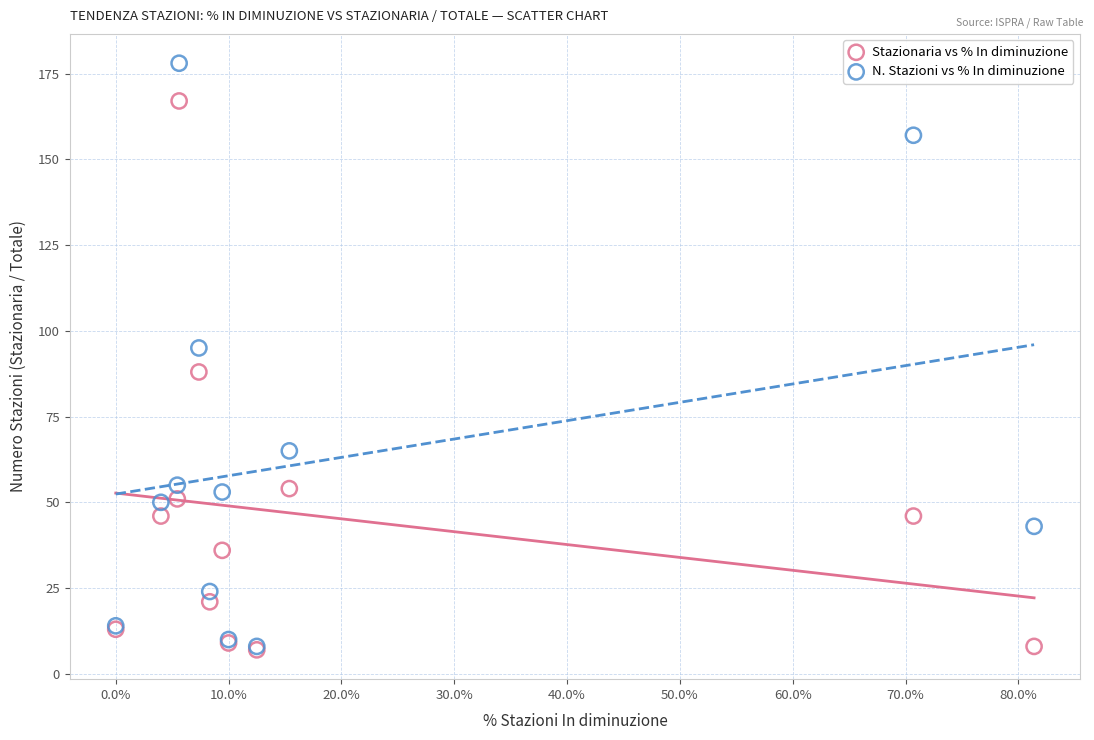

What are all the series names shown in the legend?

Stazionaria vs % In diminuzione, N. Stazioni vs % In diminuzione